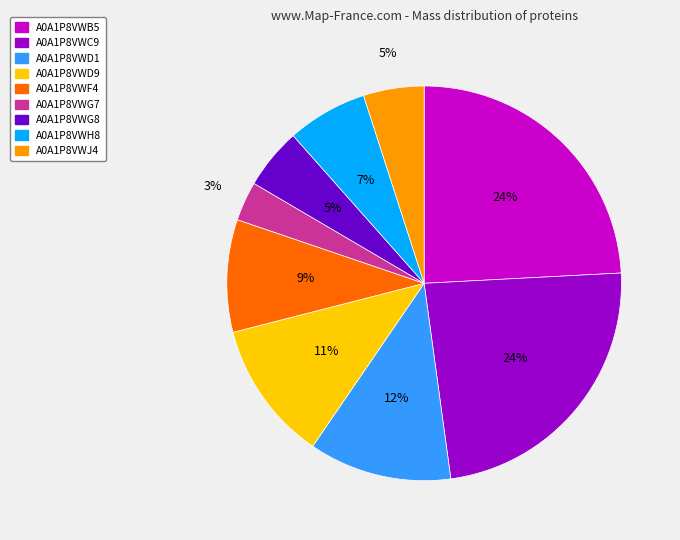

Combined, do A0A1P8VWF4 and A0A1P8VWD1 account for over 50%?

No